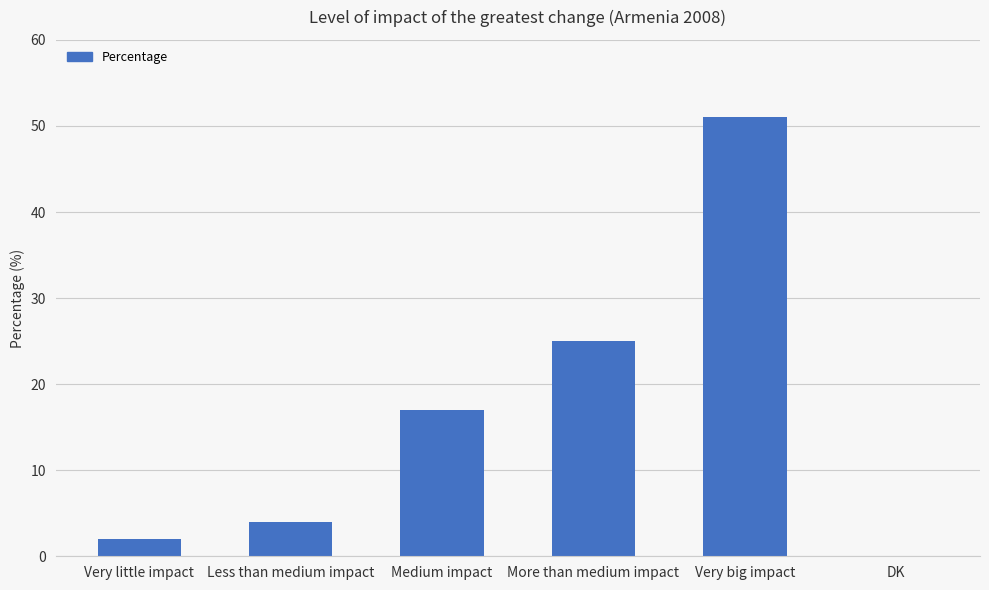

How many data points does each series have?

6